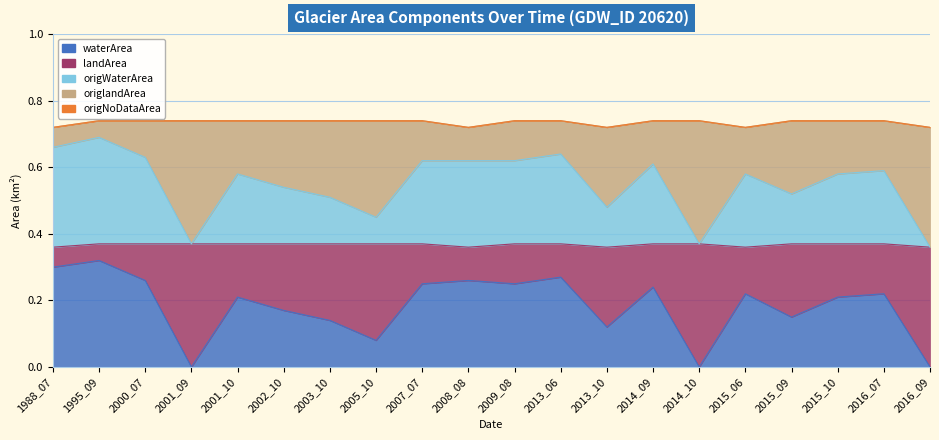

At which category does landArea reach its first local peak?

2001_09